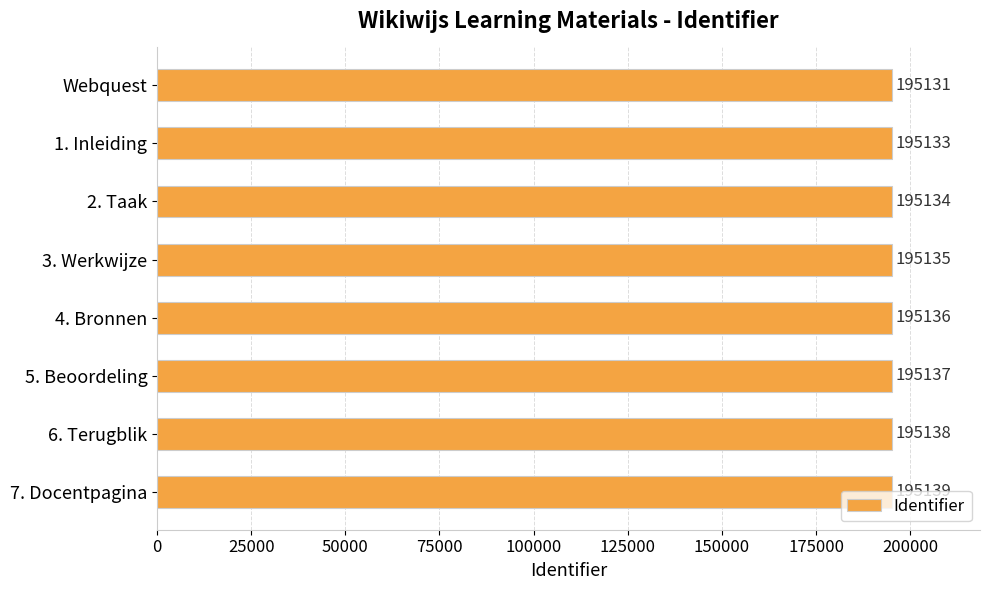

Between 4. Bronnen and 5. Beoordeling, which is larger?

5. Beoordeling